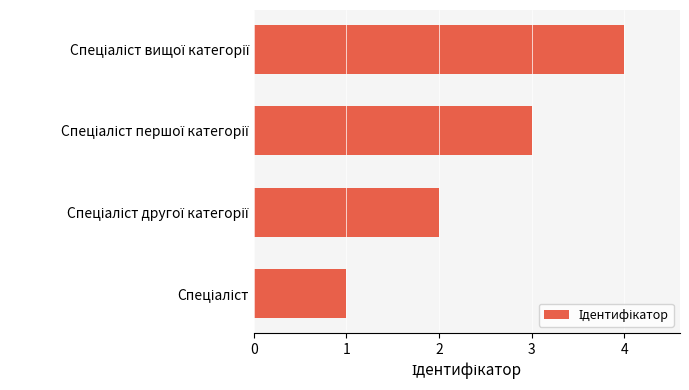

What is the difference between the maximum and minimum values?

3